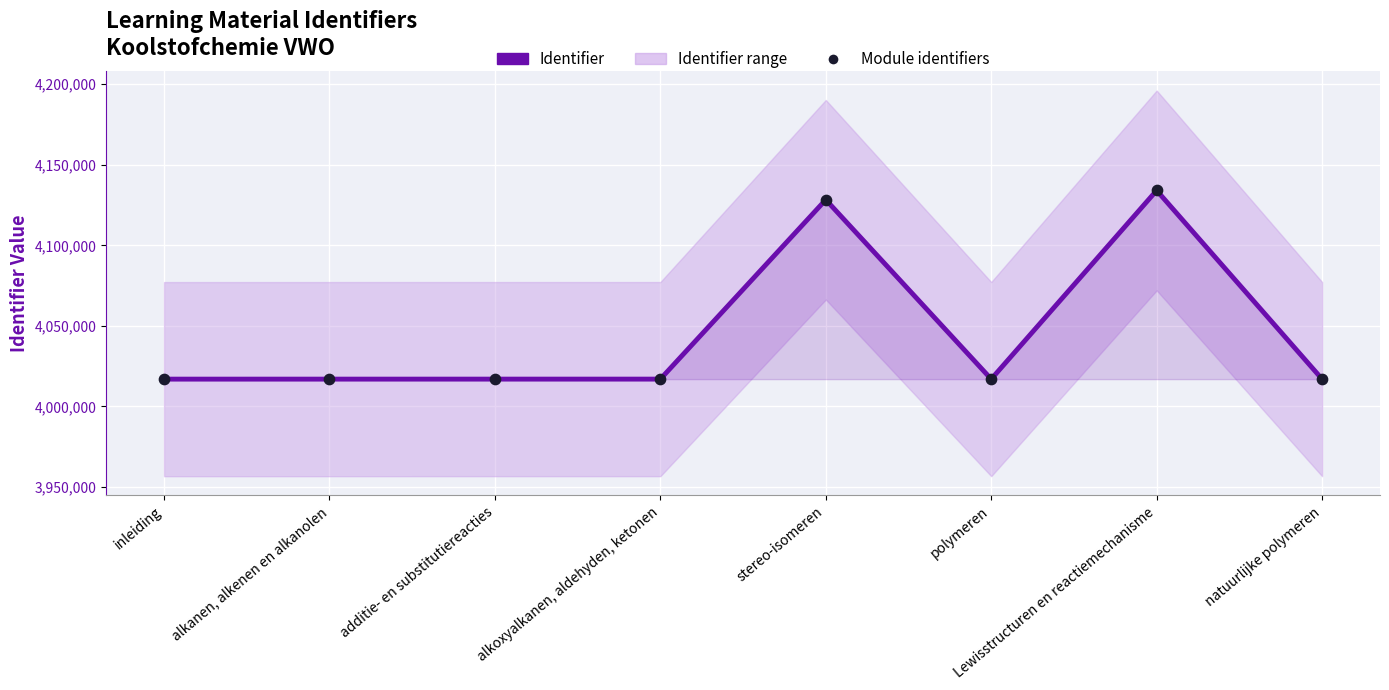

At which category is the sum across all series the highest?

Lewisstructuren en reactiemechanisme